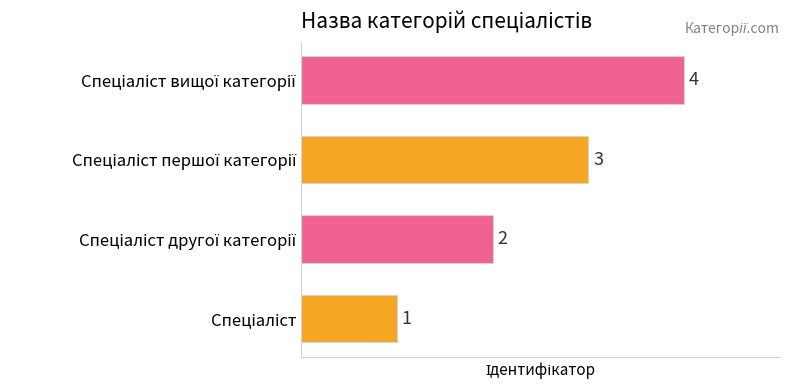

What is the greatest value displayed?

4